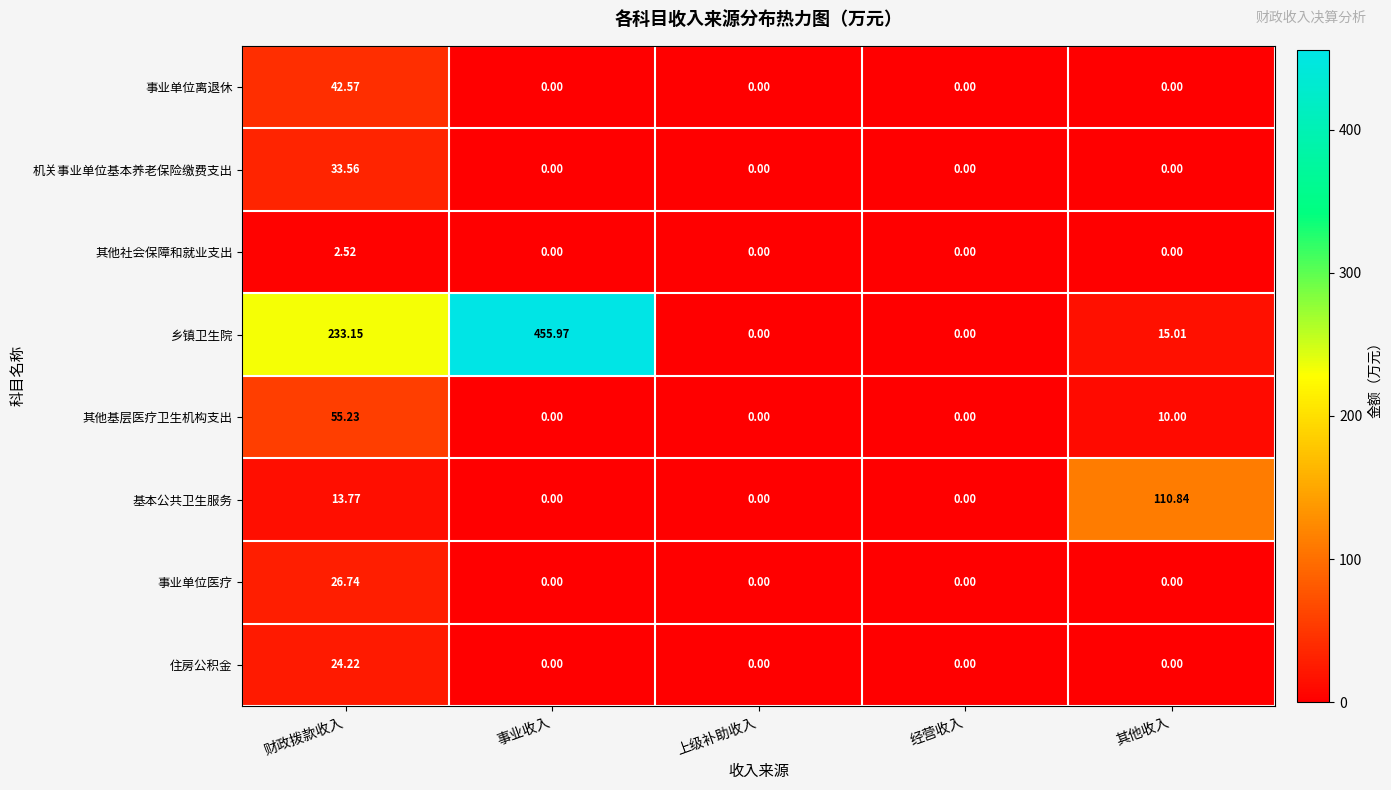

Rank the series by their maximum value, from lowest to highest.

其他社会保障和就业支出, 住房公积金, 事业单位医疗, 机关事业单位基本养老保险缴费支出, 事业单位离退休, 其他基层医疗卫生机构支出, 基本公共卫生服务, 乡镇卫生院